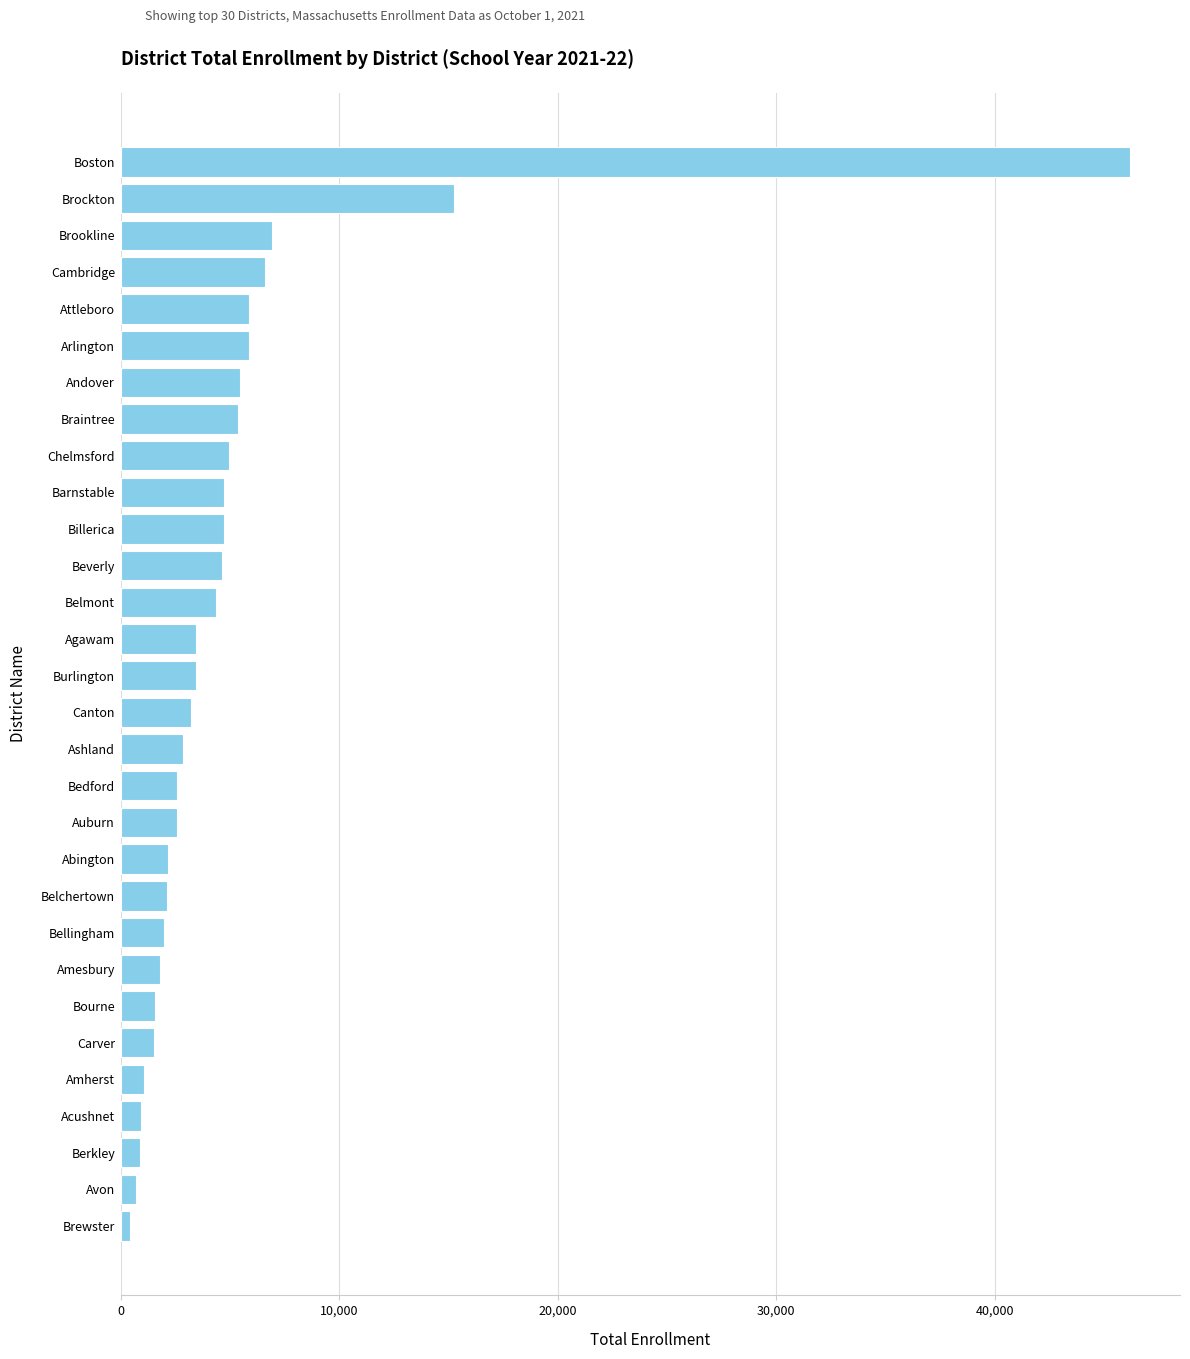

Count the number of categories in the chart.

30